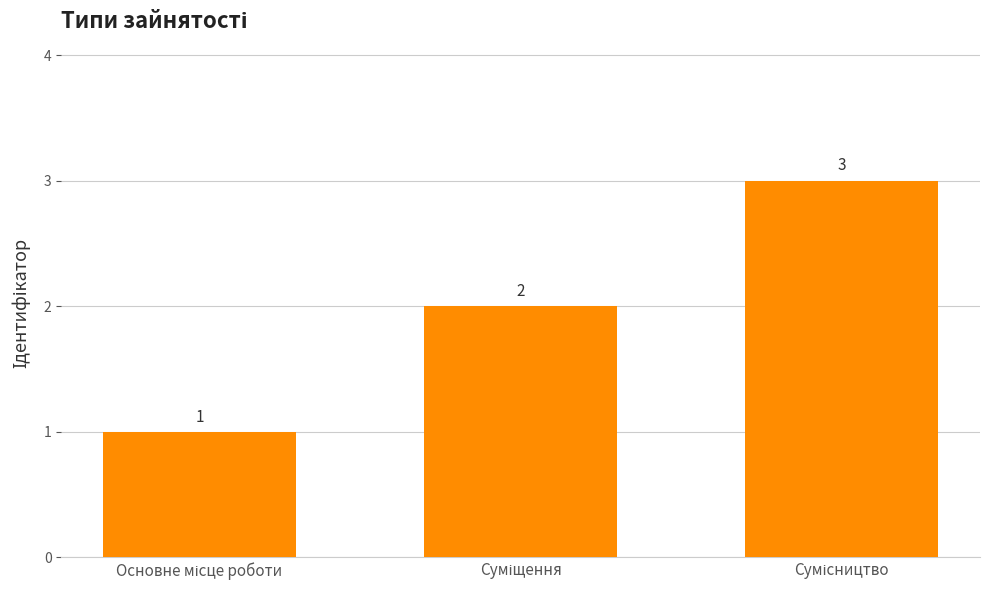

What is the smallest value displayed?

1